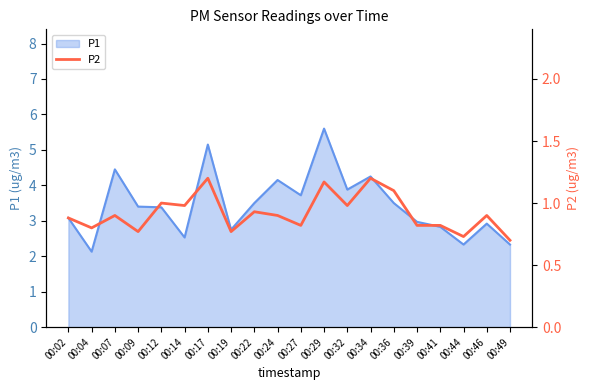

True or false: there are more than 2 points higher than both neighbors.

True